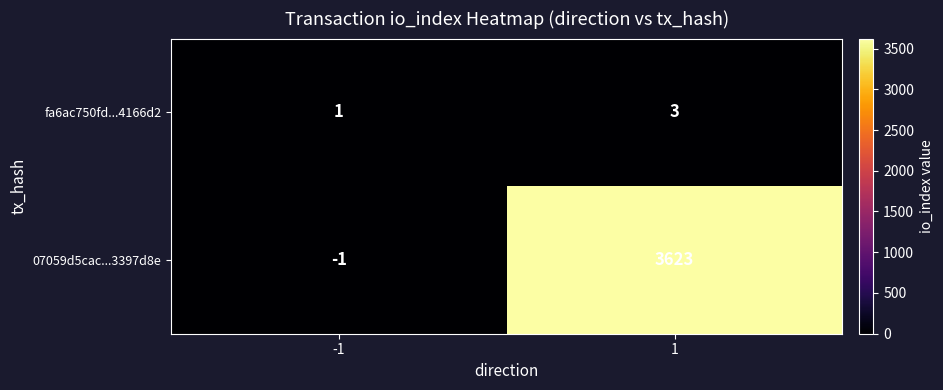

Is it true that 07059d5cac...3397d8e equals 2043 at 1?

False